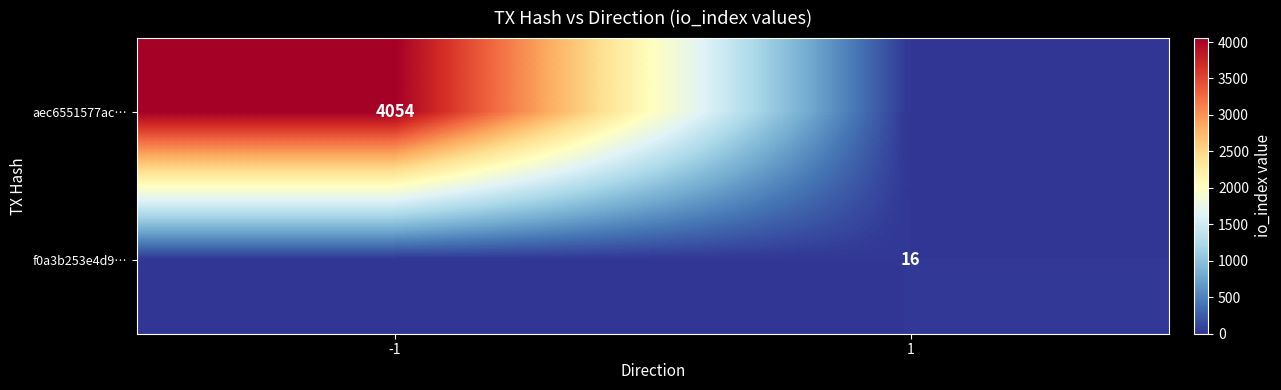

The aec6551577ac… series shows 1957 at -1. True or false?

False